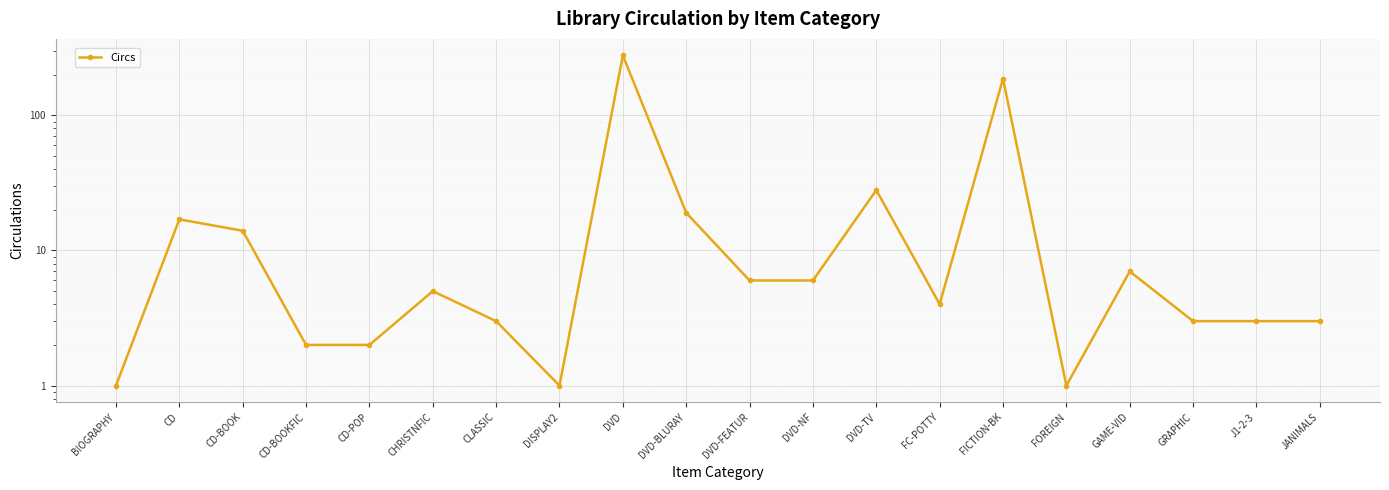

What is the label of the 11th point from the right?

DVD-BLURAY